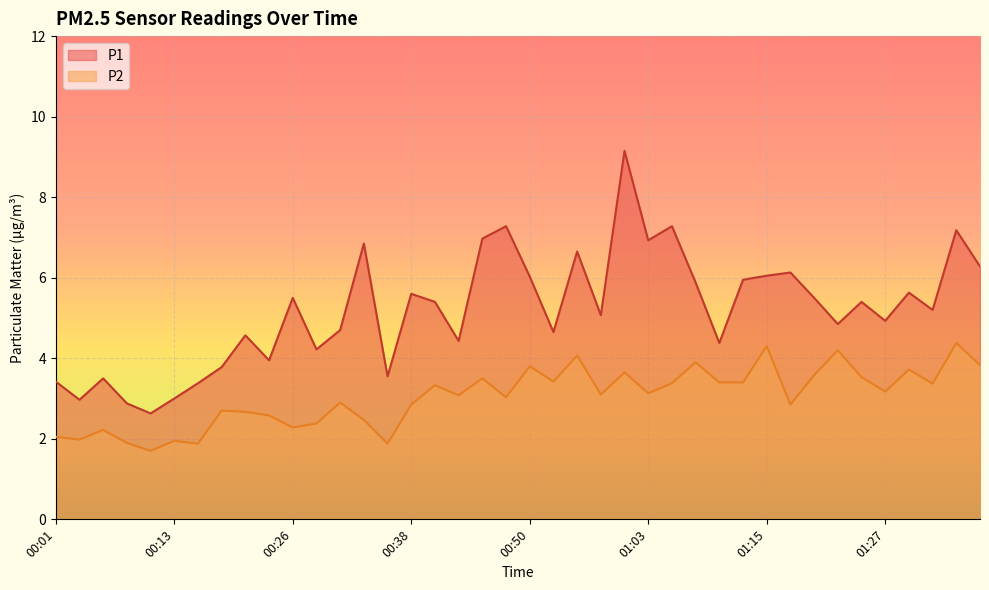

Reading right to left, what are all the values shown in this chart?

P1: 6.3	7.2	5.2	5.6	4.9	5.4	4.8	5.5	6.1	6.0	6.0	4.4	5.9	7.3	6.9	9.2	5.1	6.7	4.7	6.0	7.3	7.0	4.4	5.4	5.6	3.5	6.8	4.7	4.2	5.5	4.0	4.6	3.8	3.4	3.0	2.6	2.9	3.5	3.0	3.4
P2: 3.8	4.4	3.4	3.7	3.2	3.5	4.2	3.6	2.9	4.3	3.4	3.4	3.9	3.4	3.1	3.6	3.1	4.1	3.4	3.8	3.0	3.5	3.1	3.3	2.9	1.9	2.5	2.9	2.4	2.3	2.6	2.7	2.7	1.9	1.9	1.7	1.9	2.2	2.0	2.0